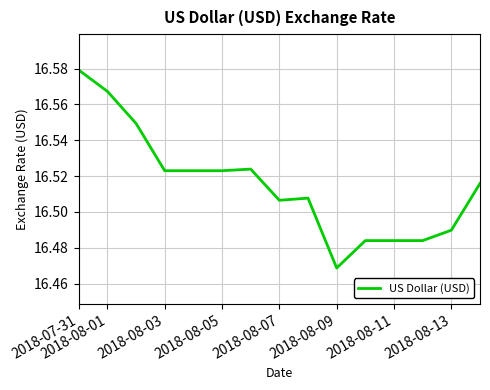

Reading left to right, what are all the values shown in this chart?

16.6	16.6	16.5	16.5	16.5	16.5	16.5	16.5	16.5	16.5	16.5	16.5	16.5	16.5	16.5